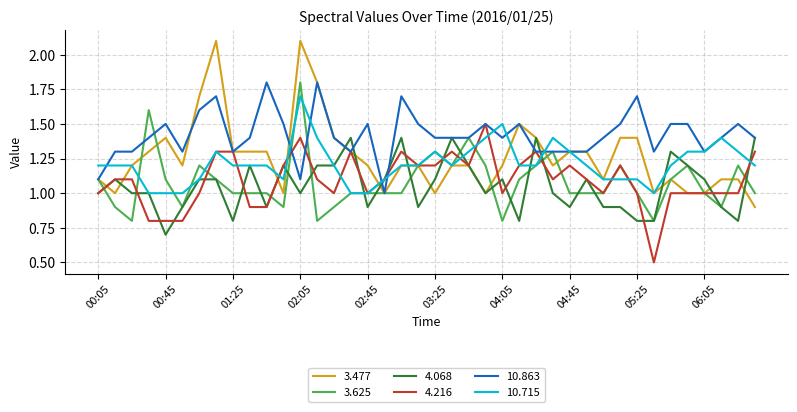

Which series has the largest total across all categories?

10.863